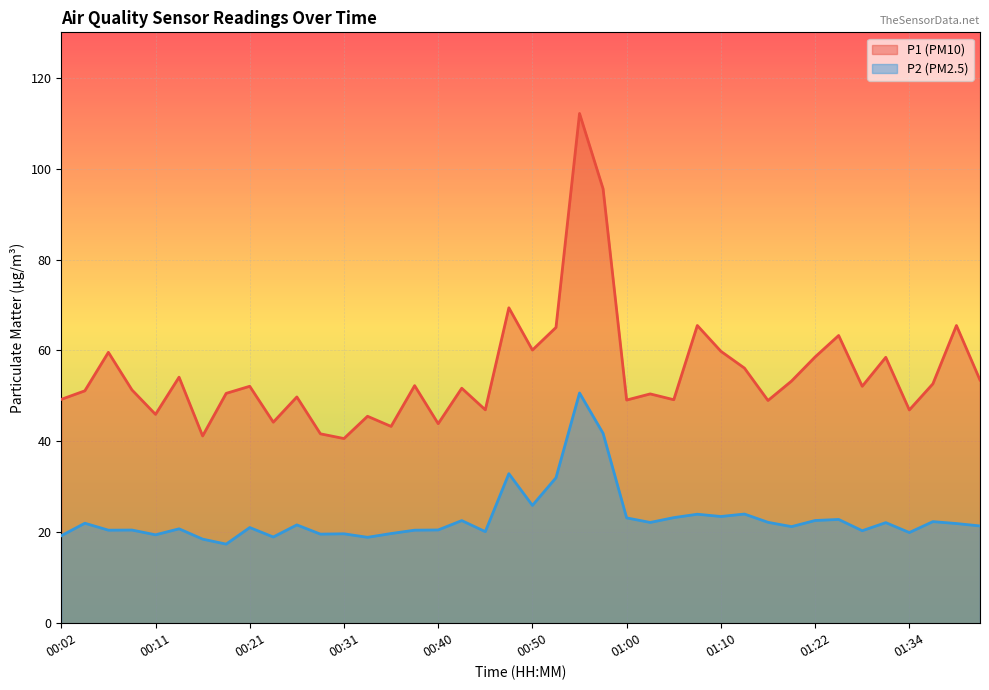

The value of P2 at 00:45 is 31.2. True or false?

False